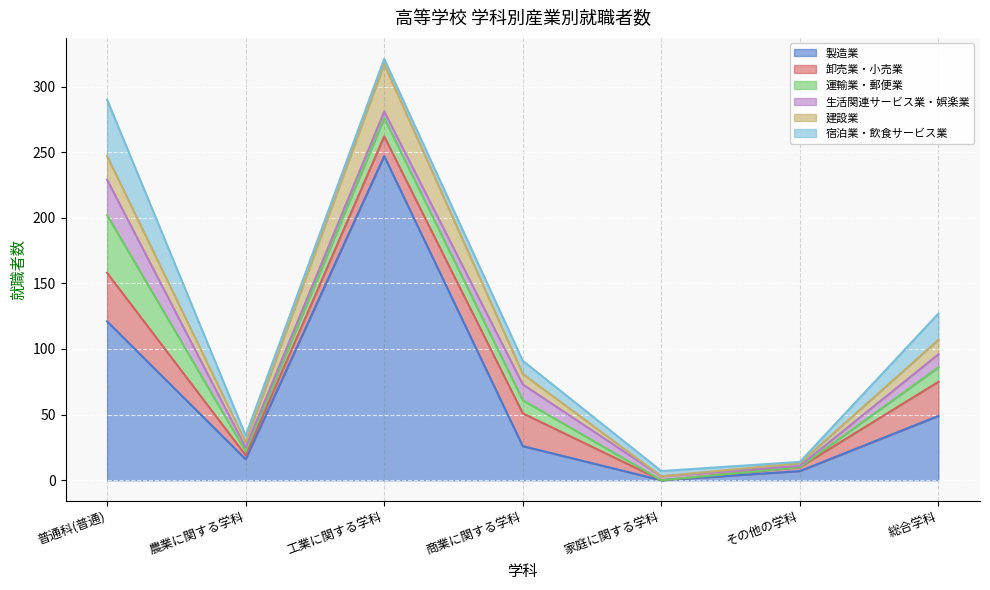

True or false: 運輸業・郵便業 has a value of 10 at 商業に関する学科.

True